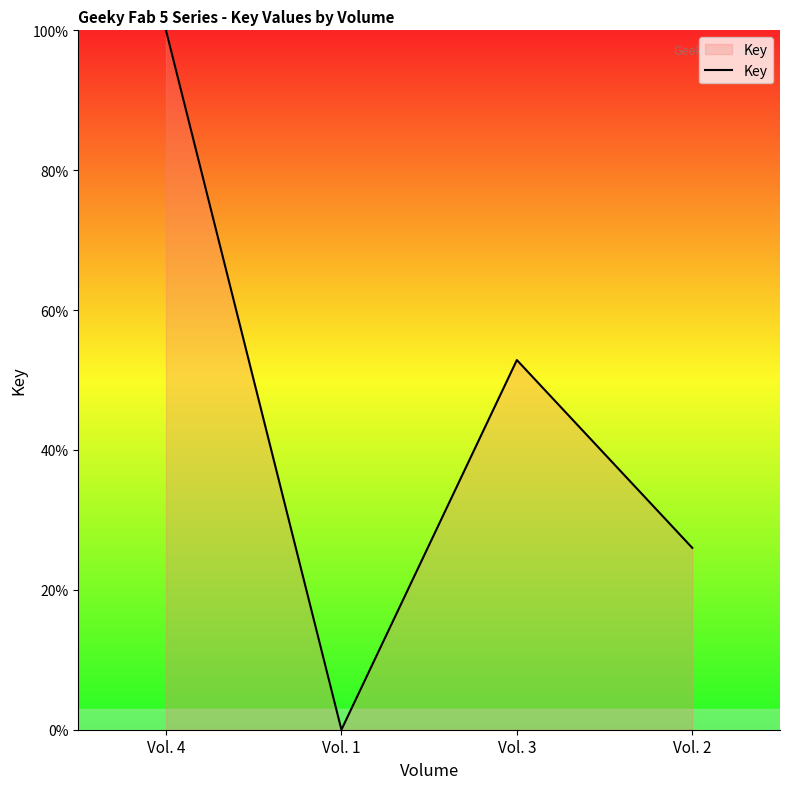

What is the greatest value displayed?

100.0